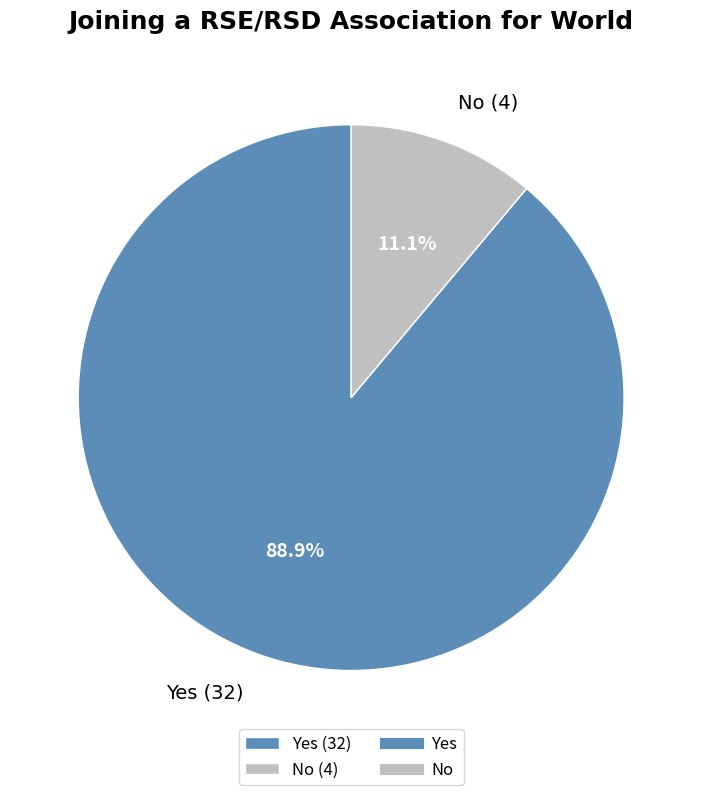

Is the sum of No and Yes greater than half?

Yes